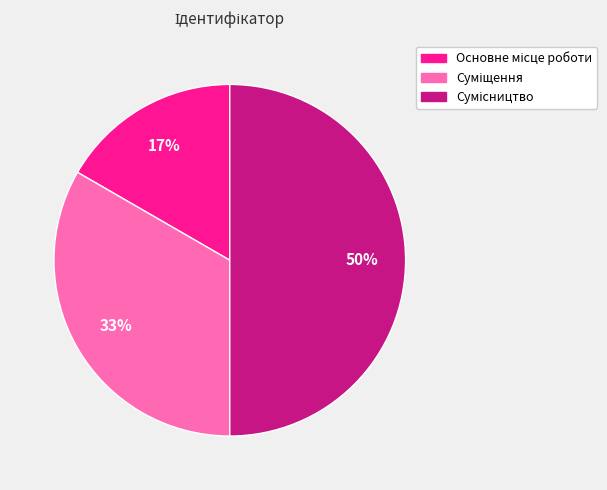

To the nearest percent, what is the average slice percentage?

33%